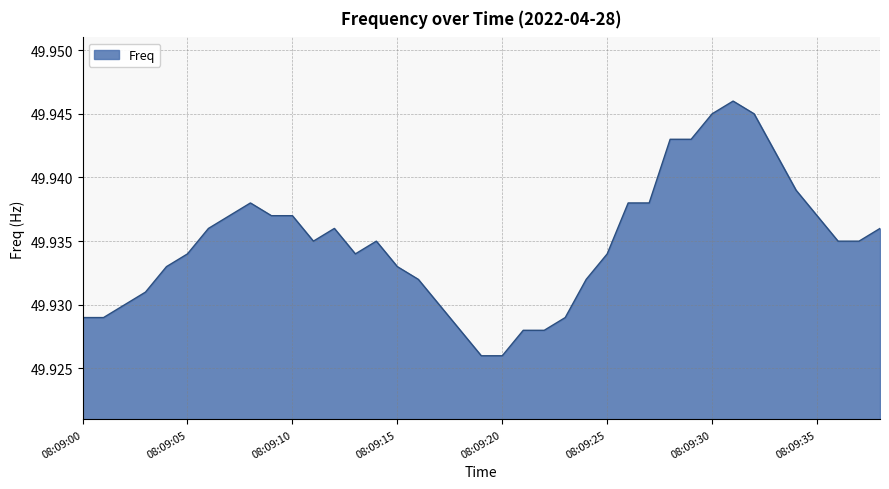

List the labels in order of value, largest first.

08:09:31, 08:09:30, 08:09:32, 08:09:28, 08:09:29, 08:09:33, 08:09:34, 08:09:08, 08:09:26, 08:09:27, 08:09:07, 08:09:09, 08:09:10, 08:09:35, 08:09:06, 08:09:12, 08:09:38, 08:09:11, 08:09:14, 08:09:36, 08:09:37, 08:09:05, 08:09:13, 08:09:25, 08:09:04, 08:09:15, 08:09:16, 08:09:24, 08:09:03, 08:09:02, 08:09:17, 08:09:00, 08:09:01, 08:09:23, 08:09:18, 08:09:21, 08:09:22, 08:09:19, 08:09:20